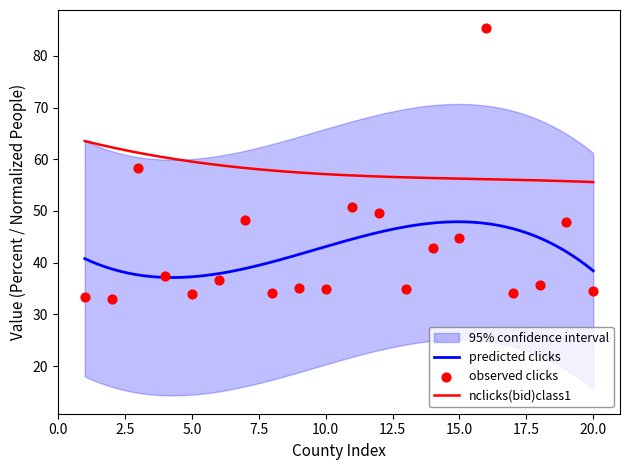

True or false: nclicks(bid)class1 and predicted clicks cross at least once.

False